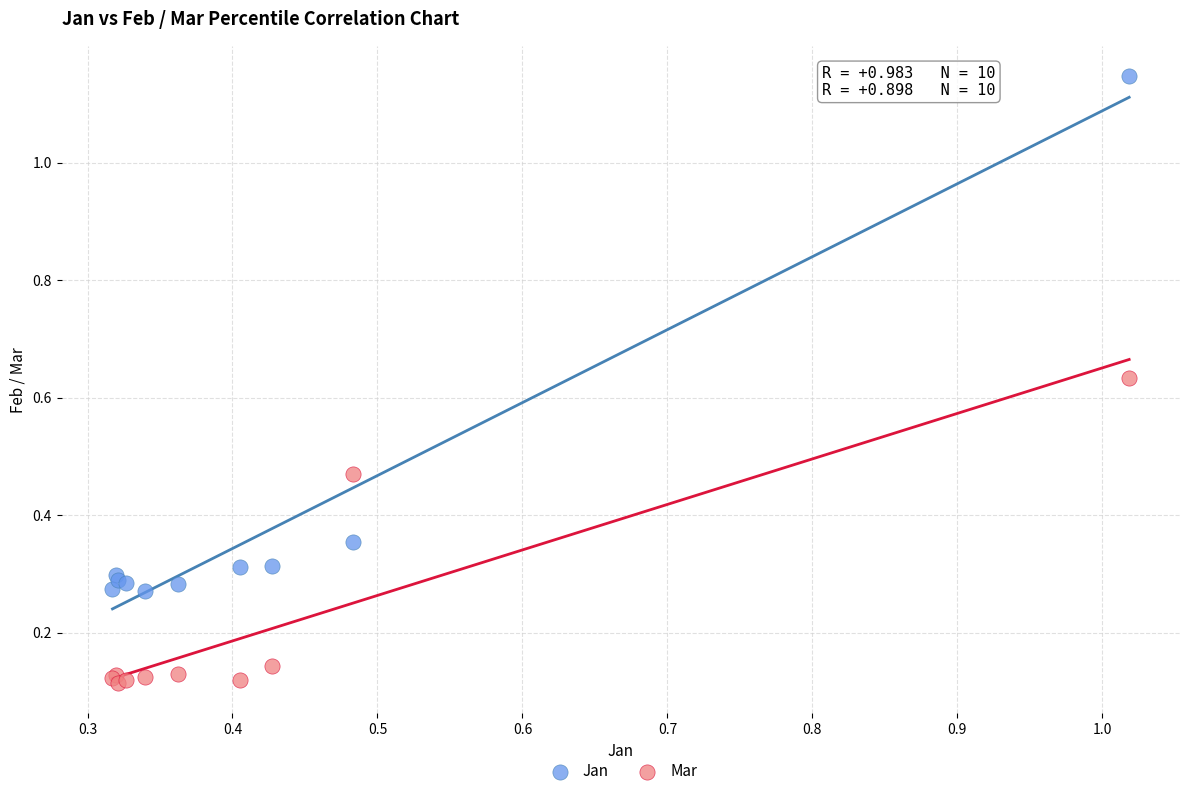

What are all the series names shown in the legend?

Jan, Mar